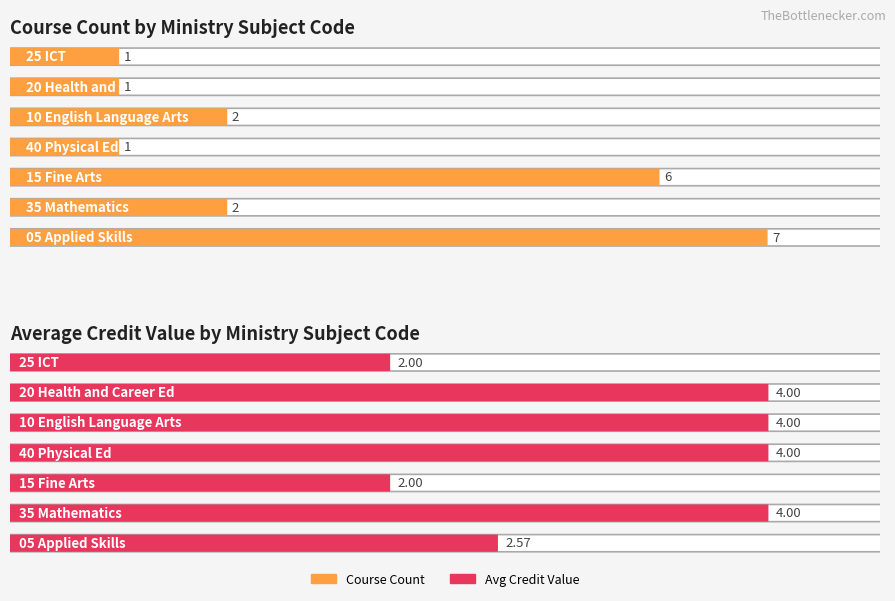

The Grade series shows 6 at 15 Fine Arts. True or false?

False